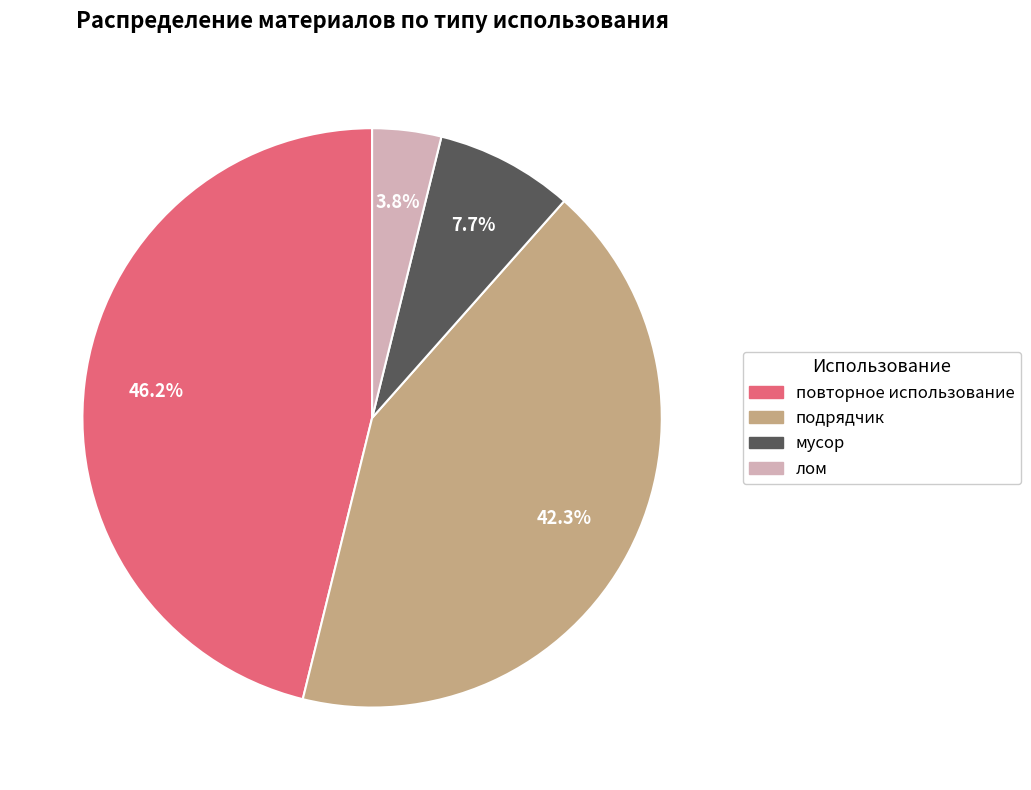

Approximately how many times larger is the value at мусор compared to подрядчик?

0.2